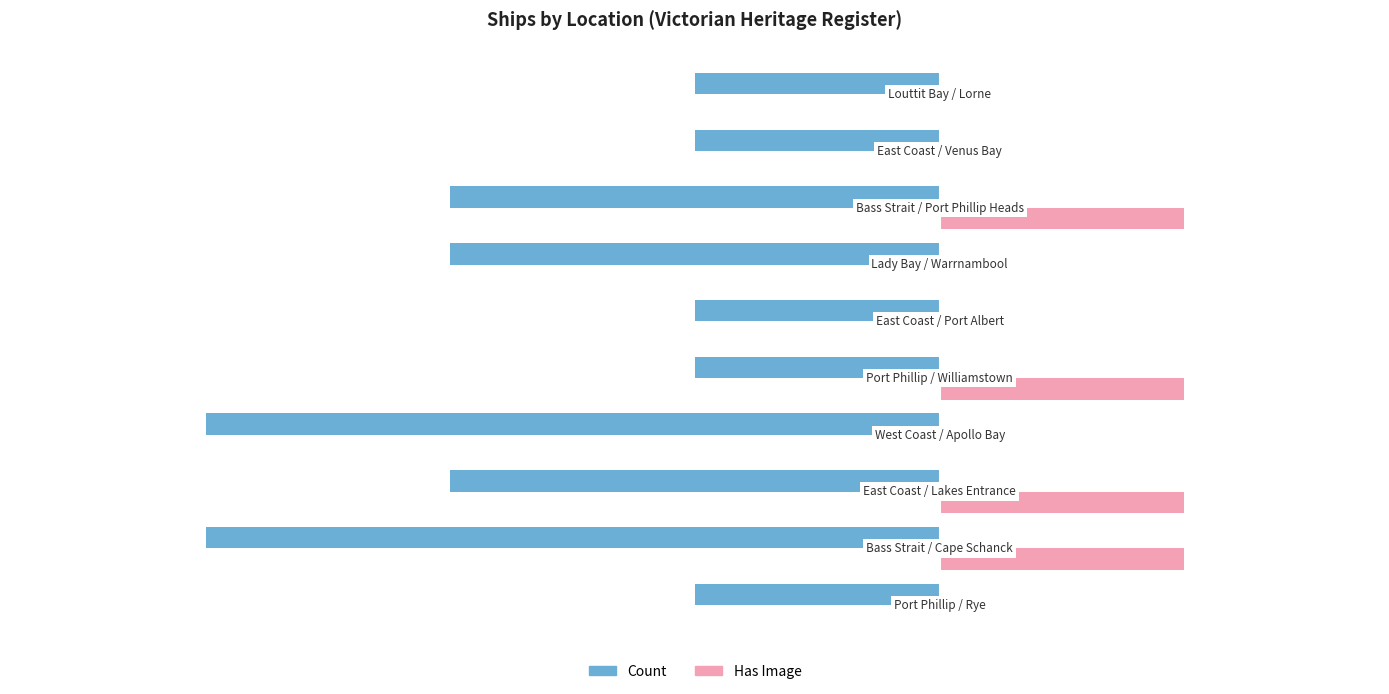

How many Count values are between -2 and -1?

8